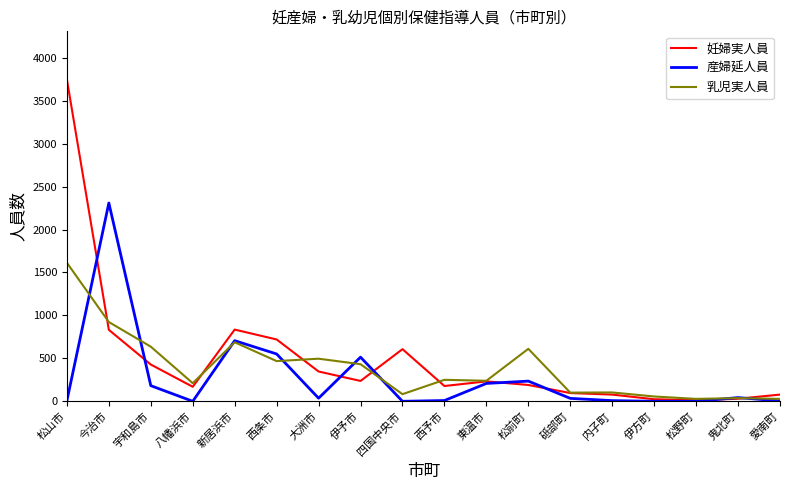

Where is the first local minimum for 妊婦実人員?

八幡浜市